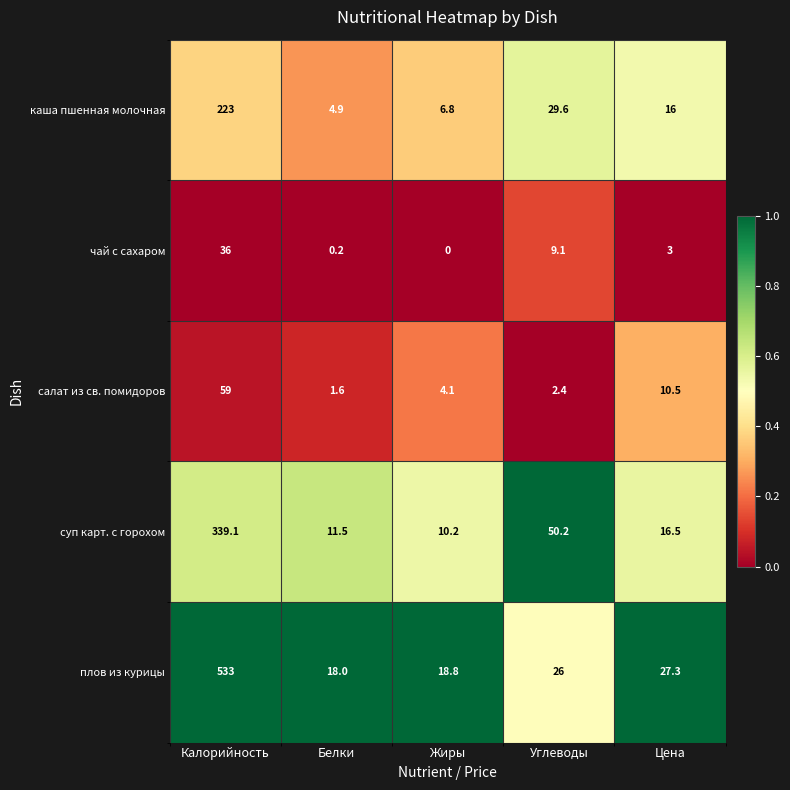

Reading left to right, list all the values displayed in this chart.

каша пшенная молочная: Калорийность=223.0	Белки=4.9	Жиры=6.8	Углеводы=29.6	Цена=16.0
чай с сахаром: Калорийность=36.0	Белки=0.2	Жиры=0.0	Углеводы=9.1	Цена=3.0
салат из св. помидоров: Калорийность=59.0	Белки=1.6	Жиры=4.1	Углеводы=2.4	Цена=10.5
суп карт. с горохом: Калорийность=339.1	Белки=11.5	Жиры=10.2	Углеводы=50.2	Цена=16.5
плов из курицы: Калорийность=533.0	Белки=18.0	Жиры=18.8	Углеводы=26.0	Цена=27.3